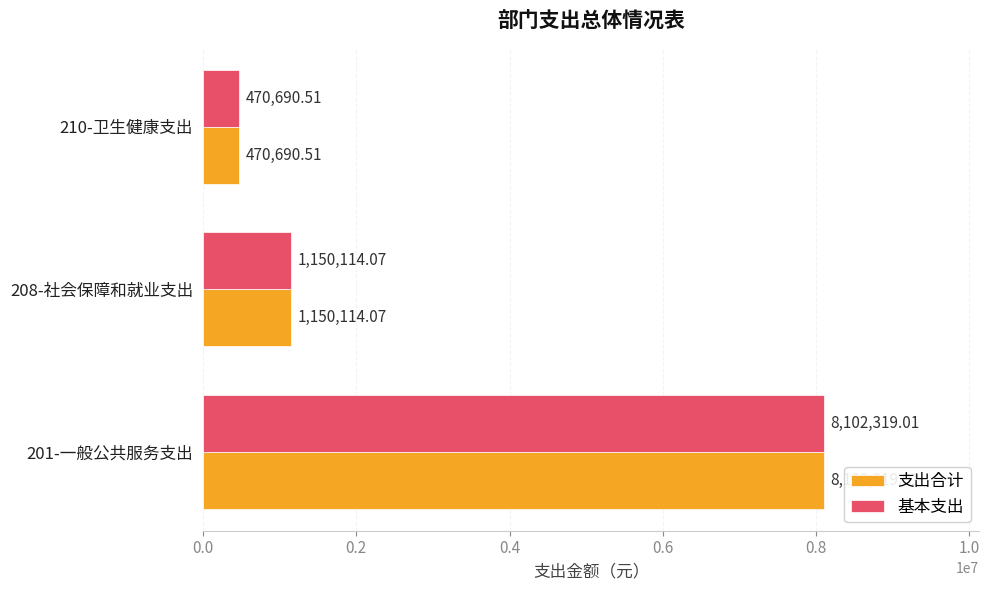

Rank the categories by 支出合计 value from lowest to highest.

210-卫生健康支出, 208-社会保障和就业支出, 201-一般公共服务支出